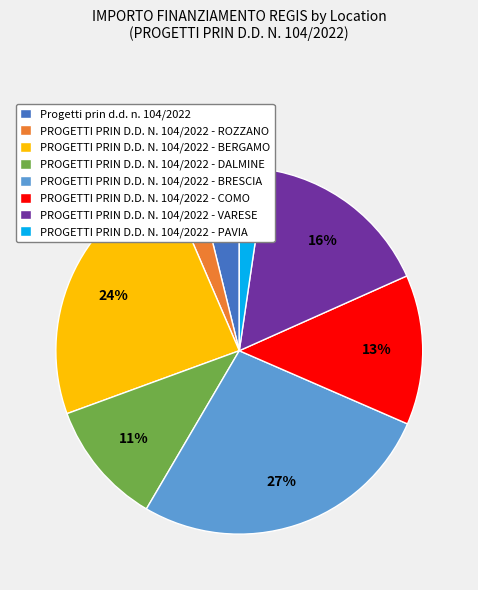

How many segments does this pie chart have?

8